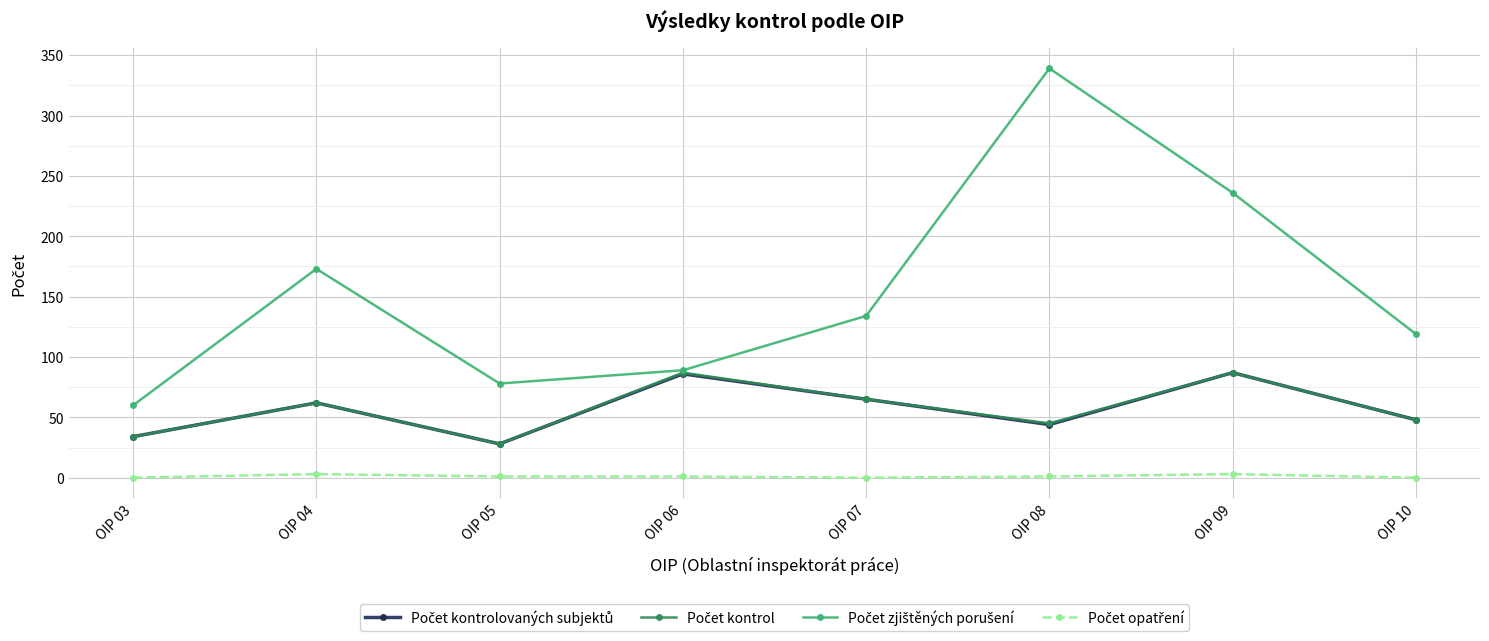

What is the total value across all series at OIP 07?

264